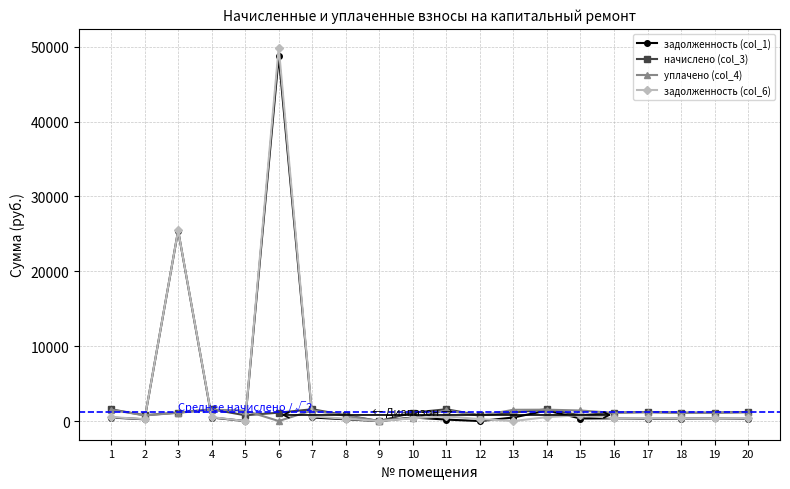

What is the sum of the задолженность (col_6) values at 1 and 14?

1044.9